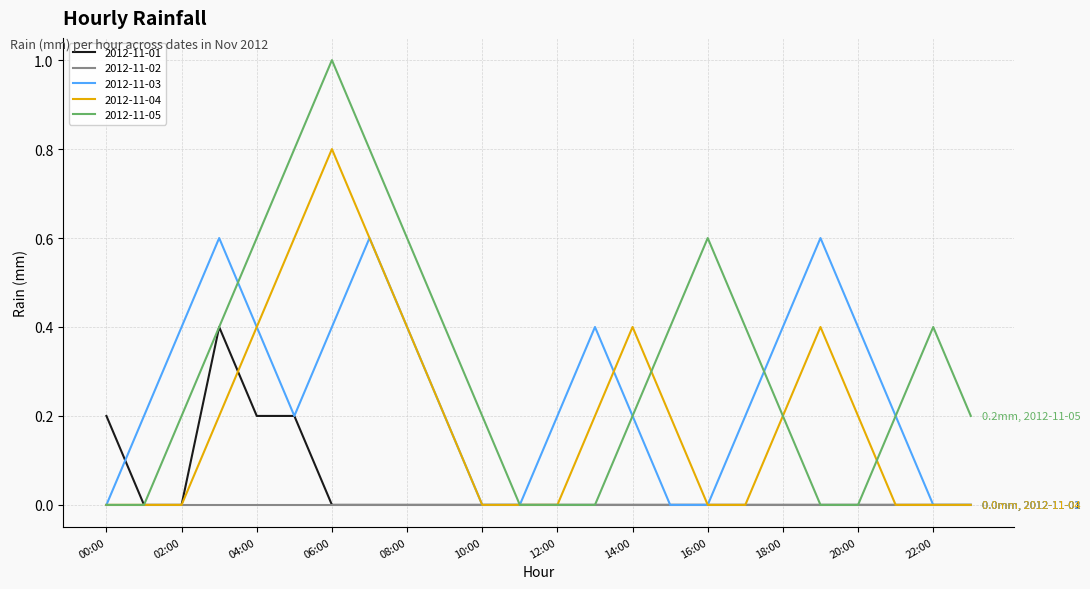

Which series has the widest spread of values?

2012-11-05